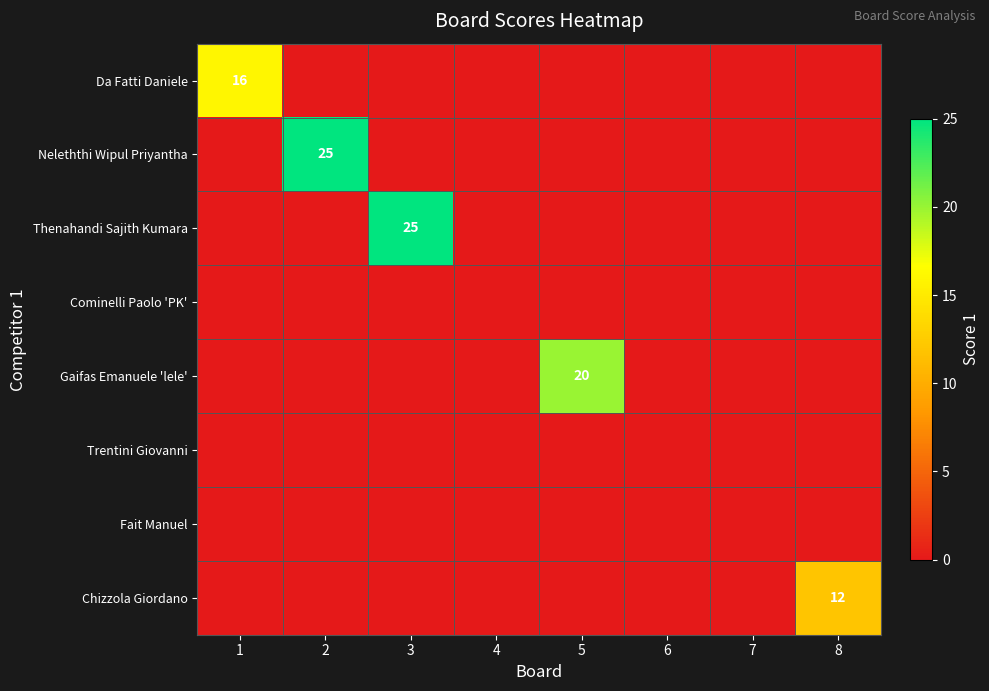

At which category is the sum across all series the highest?

2